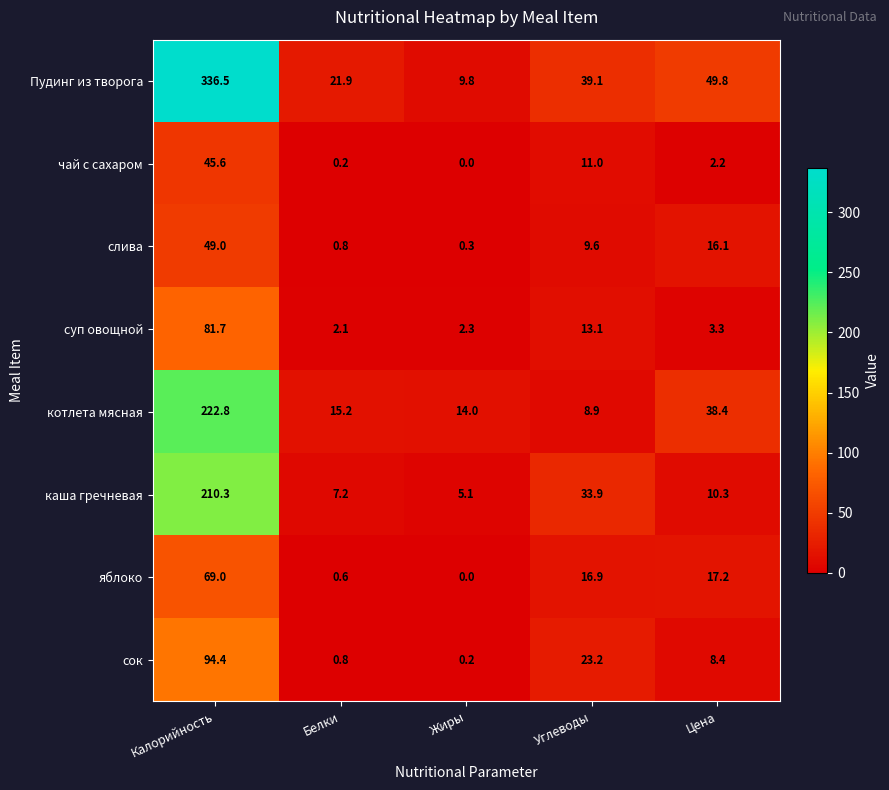

Which label corresponds to the smallest value in the chart?

Жиры